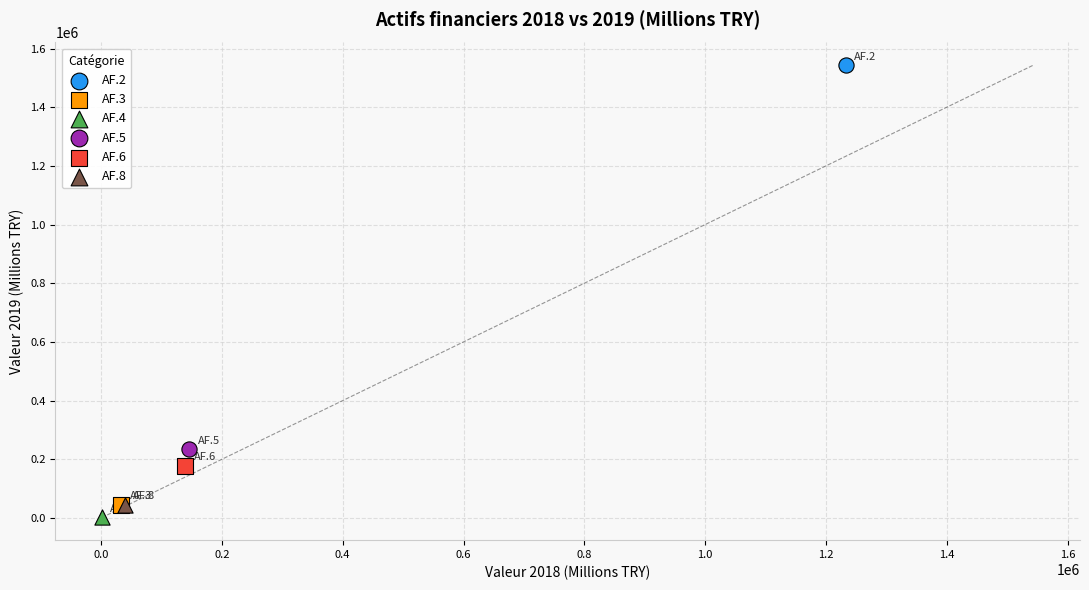

Which series reaches the minimum Y coordinate?

AF.4